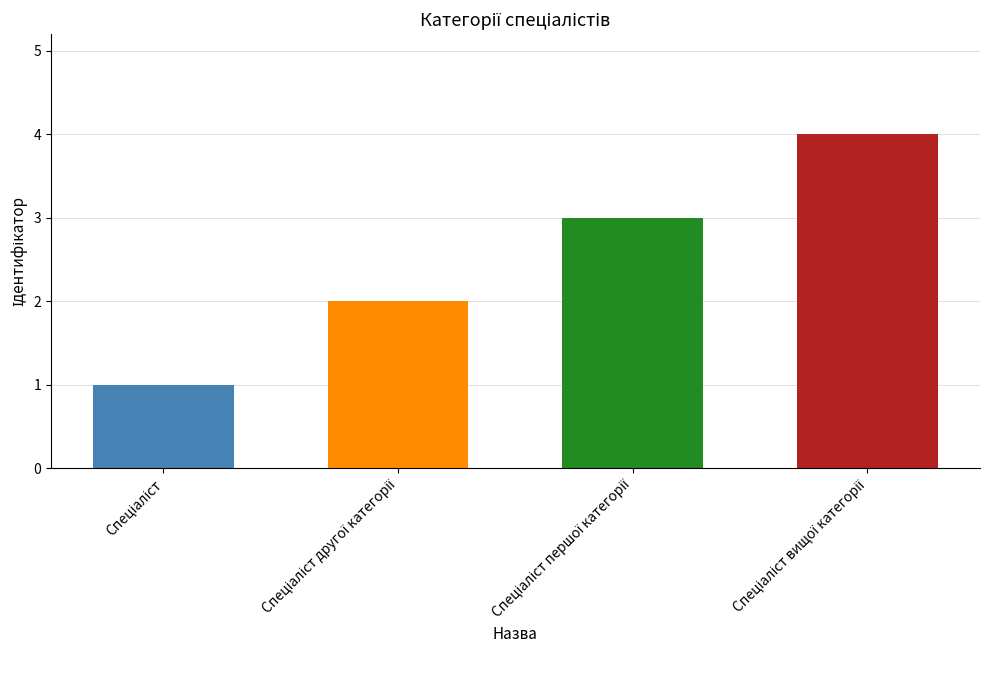

What is the change in value from Спеціаліст to Спеціаліст другої категорії?

+1